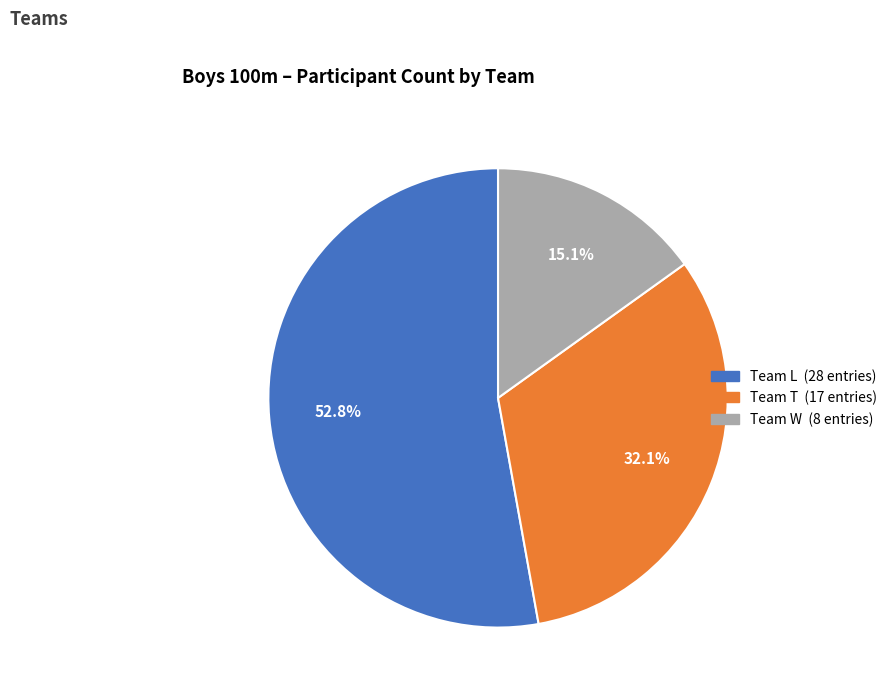

Is there any slice that represents more than half of the pie?

Yes